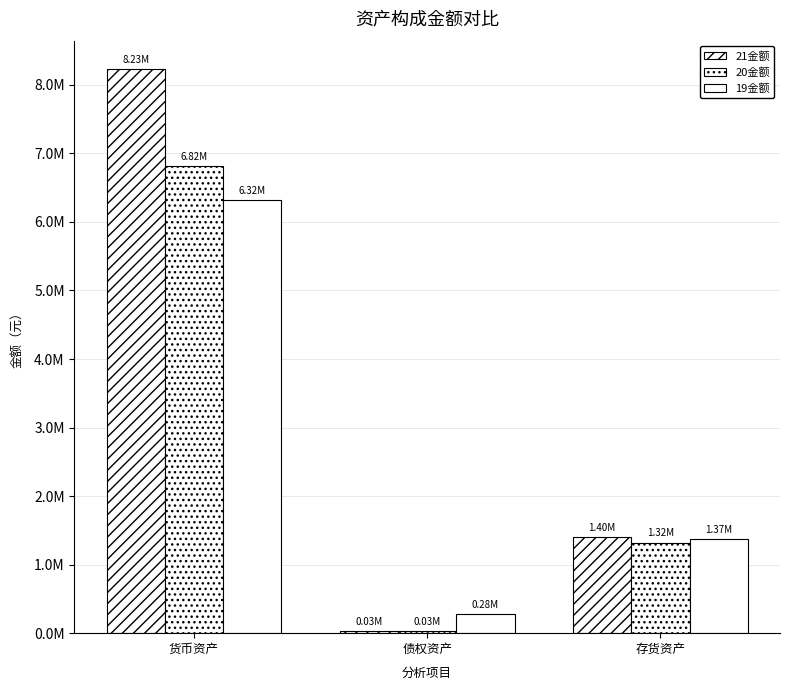

Does the chart contain stacked bars?

No